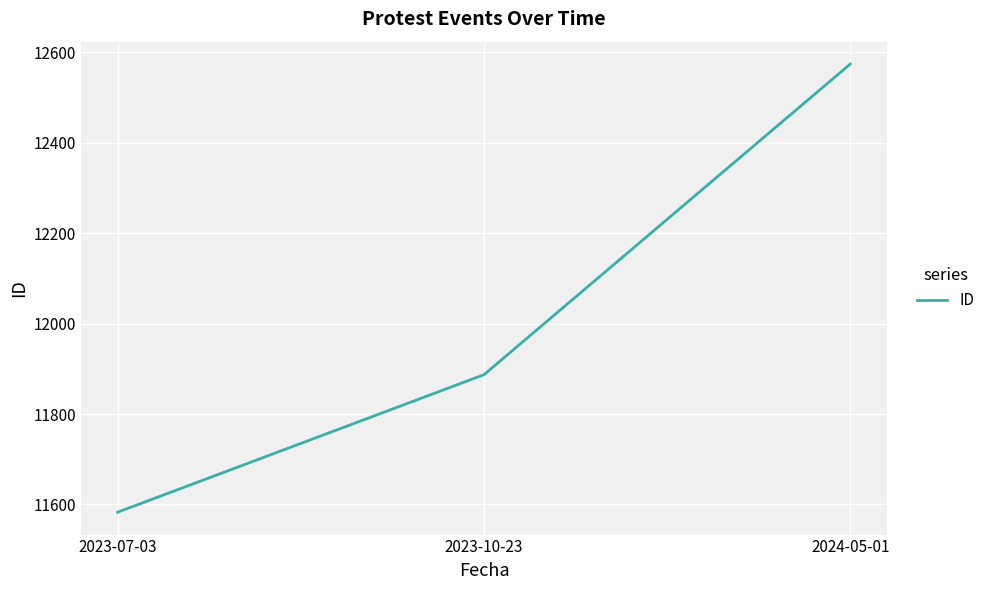

What is the change in value from 2023-07-03 to 2023-10-23?

+304